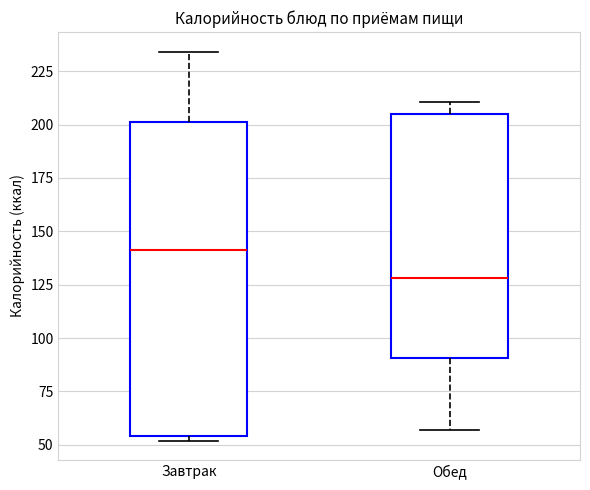

Which box's median line is the lowest?

Обед